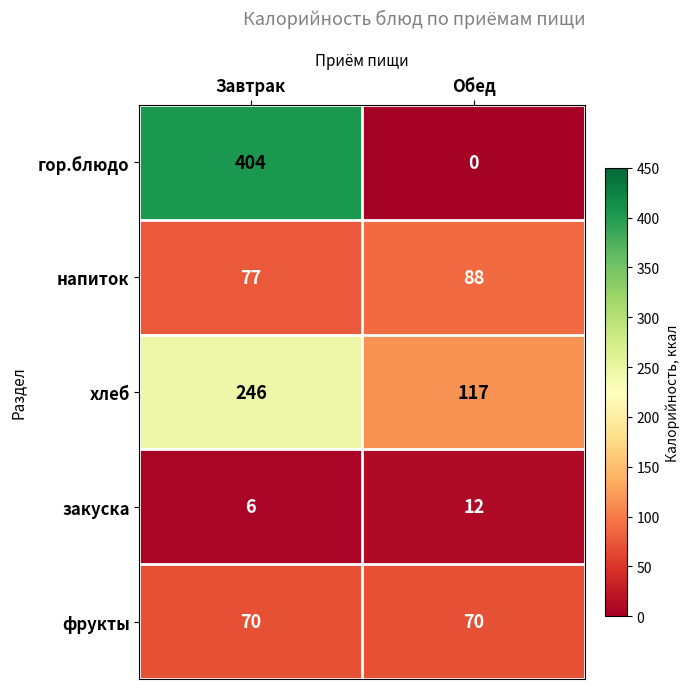

What is the difference between the highest and lowest values at Завтрак?

398